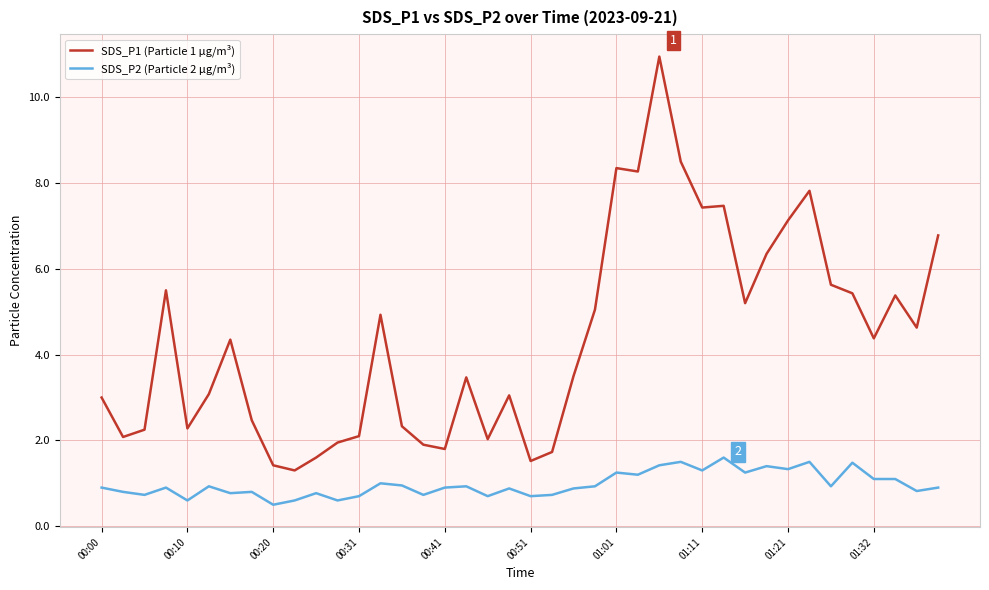

Which series has the largest total across all categories?

SDS_P1 (Particle 1 µg/m³)